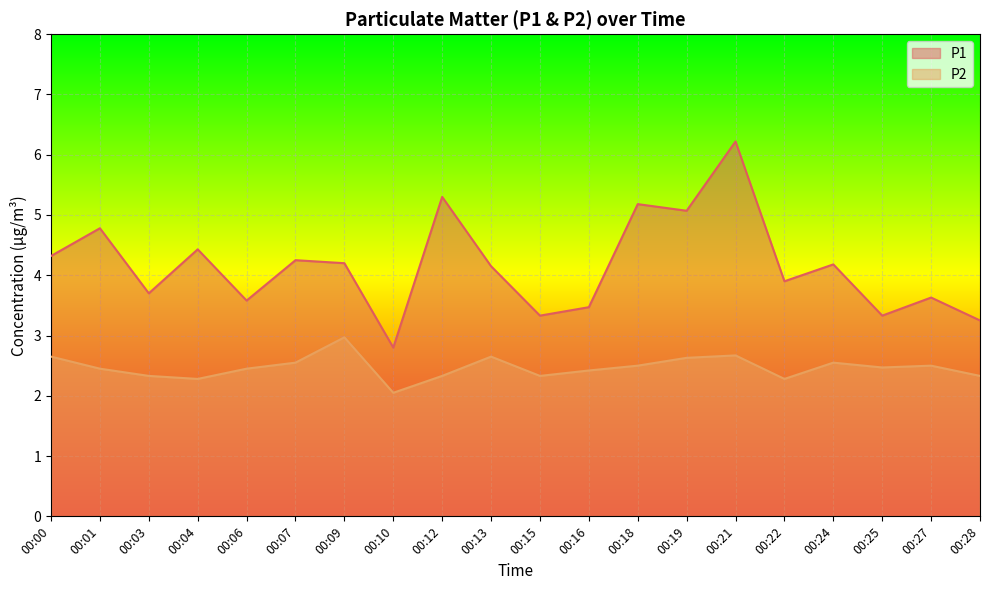

The value of P2 at 00:21 is 2.7. True or false?

True